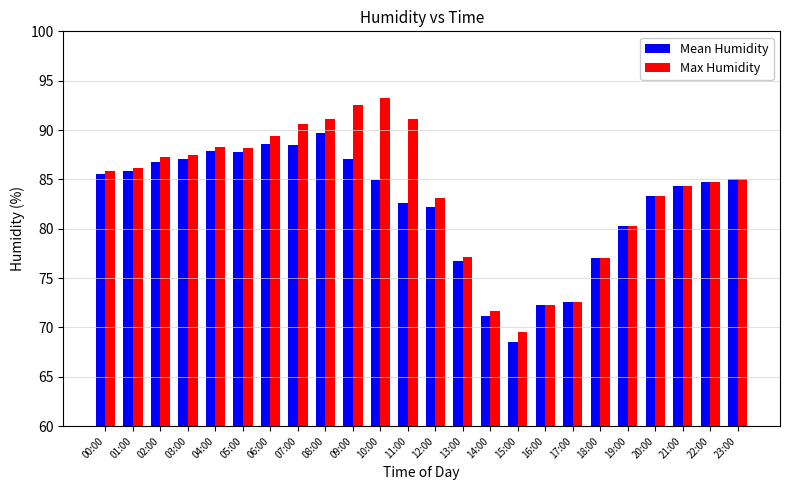

What is the sum of the Mean Humidity values at 09:00 and 21:00?

171.4